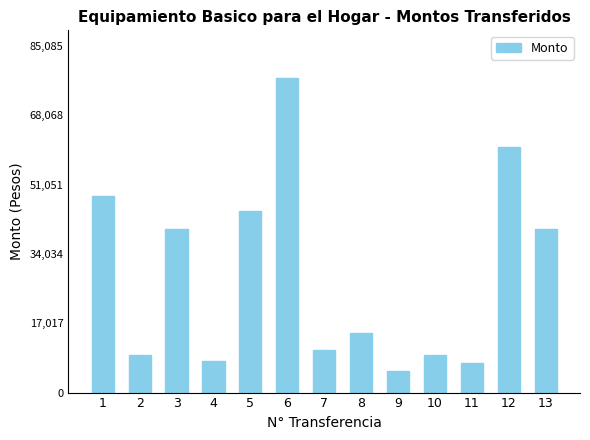

Are the bars horizontal?

No